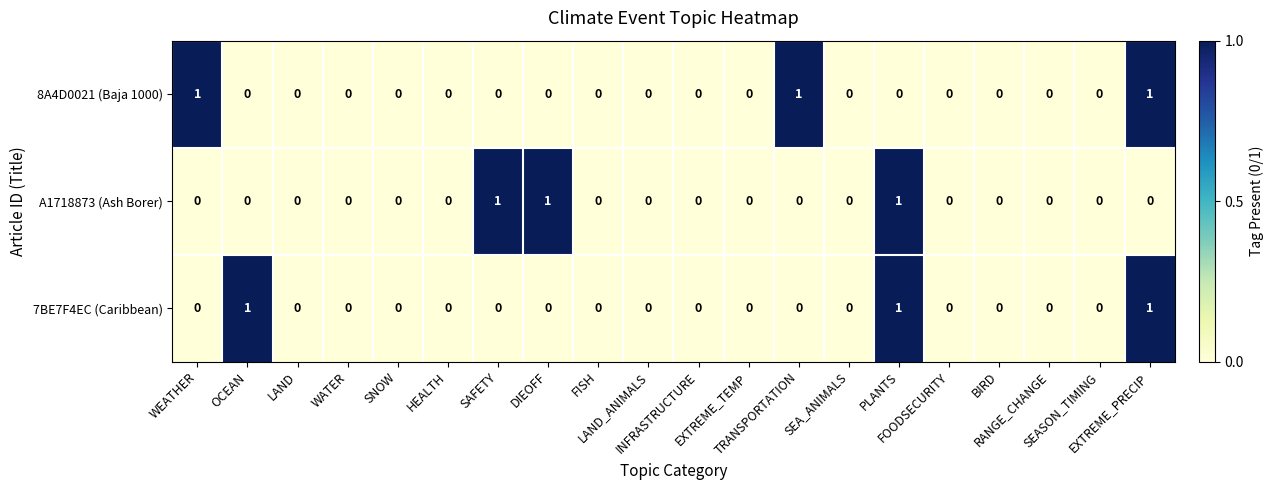

What is the sum of all 7BE7F4EC (Caribbean) values?

3